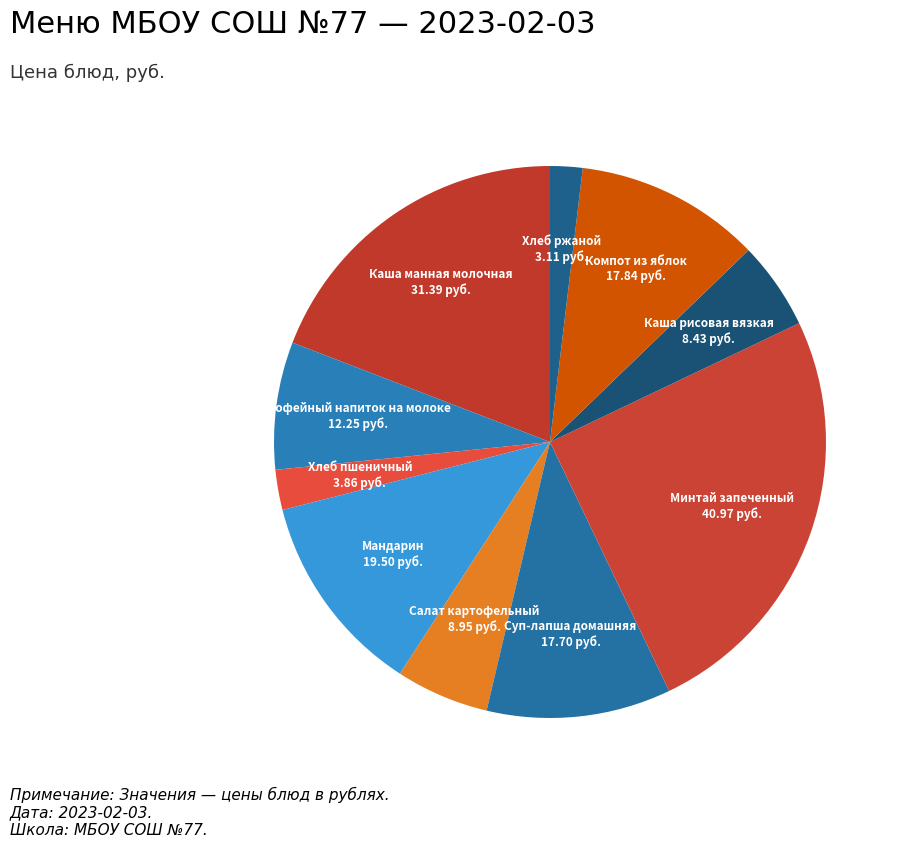

How many slices are in this pie chart?

10